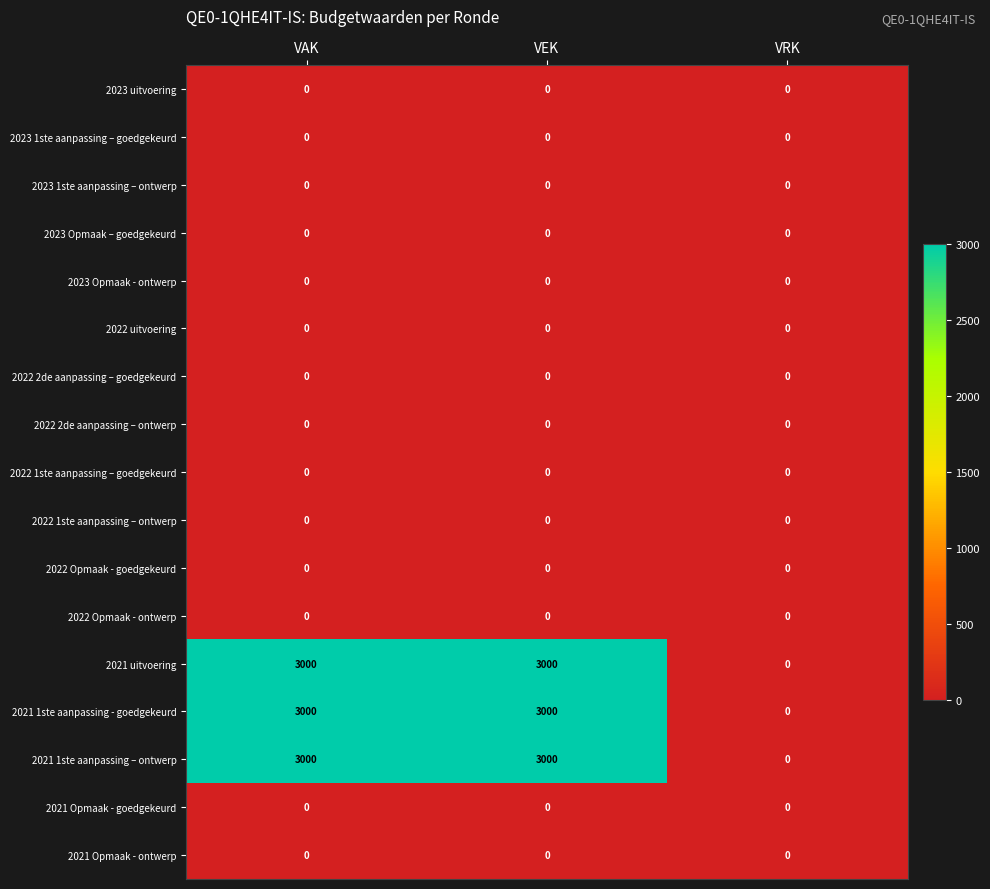

True or false: 2022 uitvoering has a value of 0 at VEK.

True